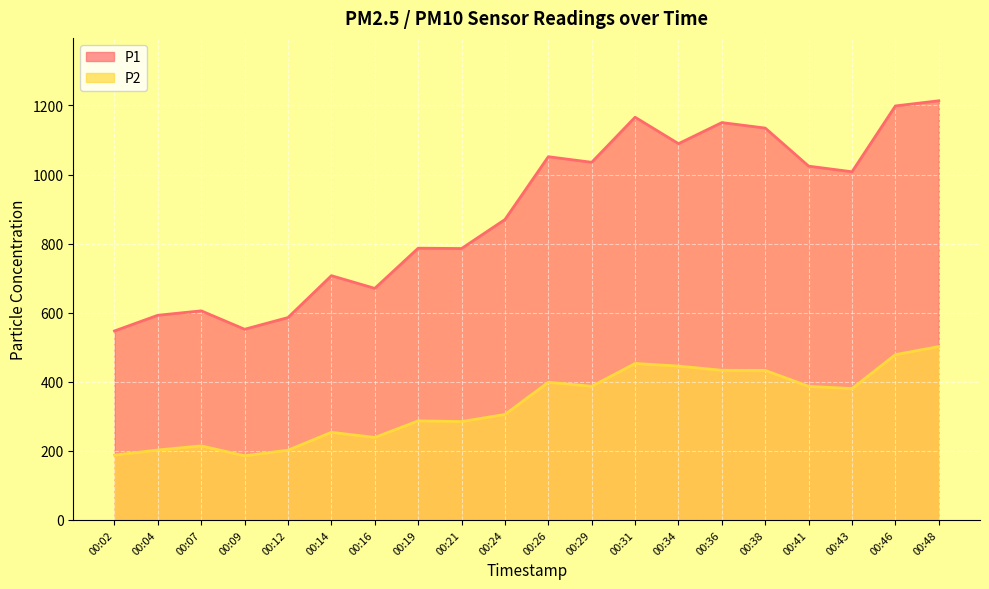

How many lines are shown in the chart?

2